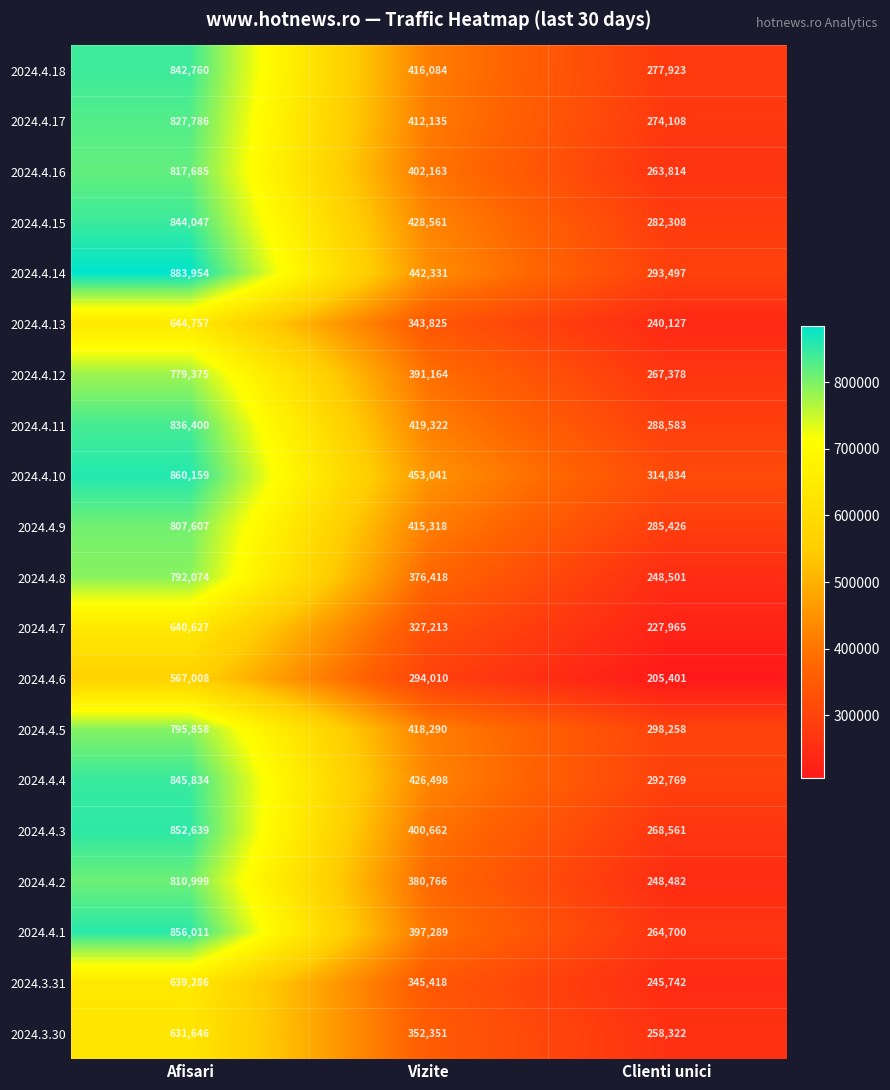

What is the difference between the maximum and minimum values in the 2024.4.3 series?

584078